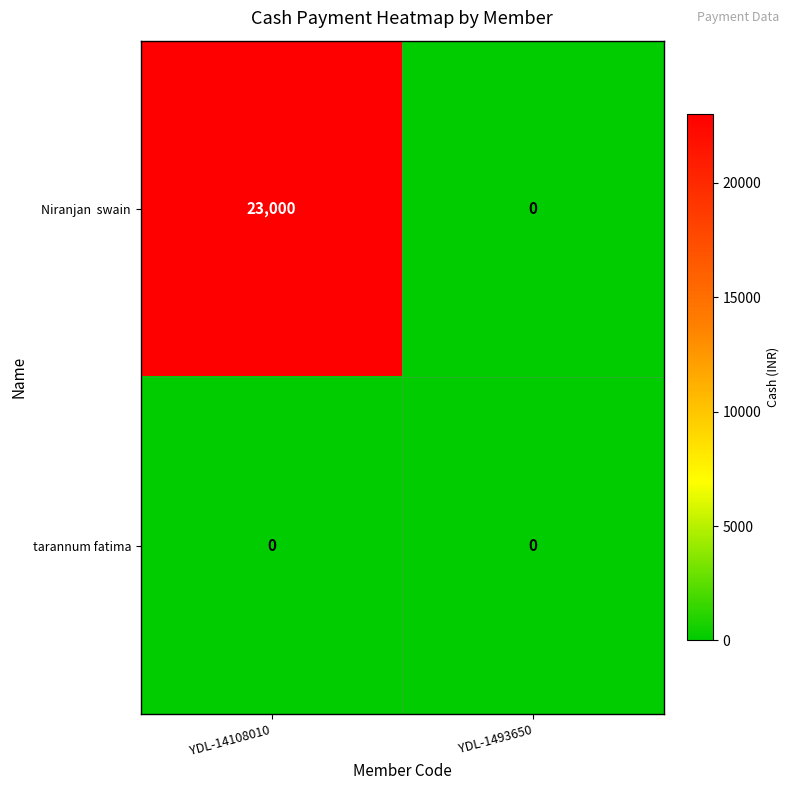

At which category is the sum across all series the highest?

YDL-14108010